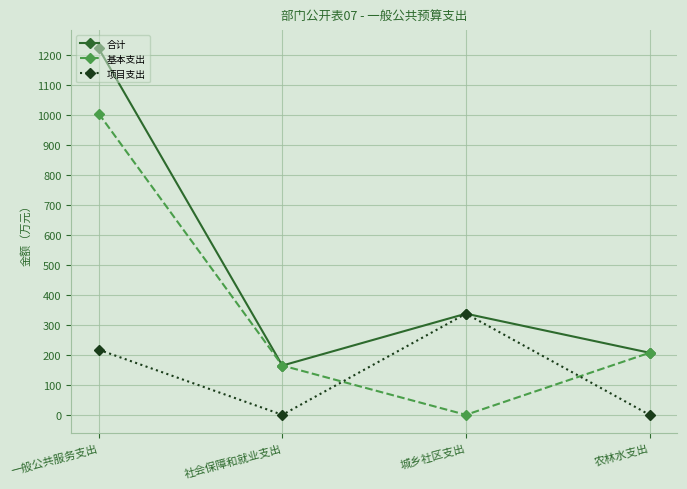

The value of 基本支出 at 城乡社区支出 is 493.2. True or false?

False